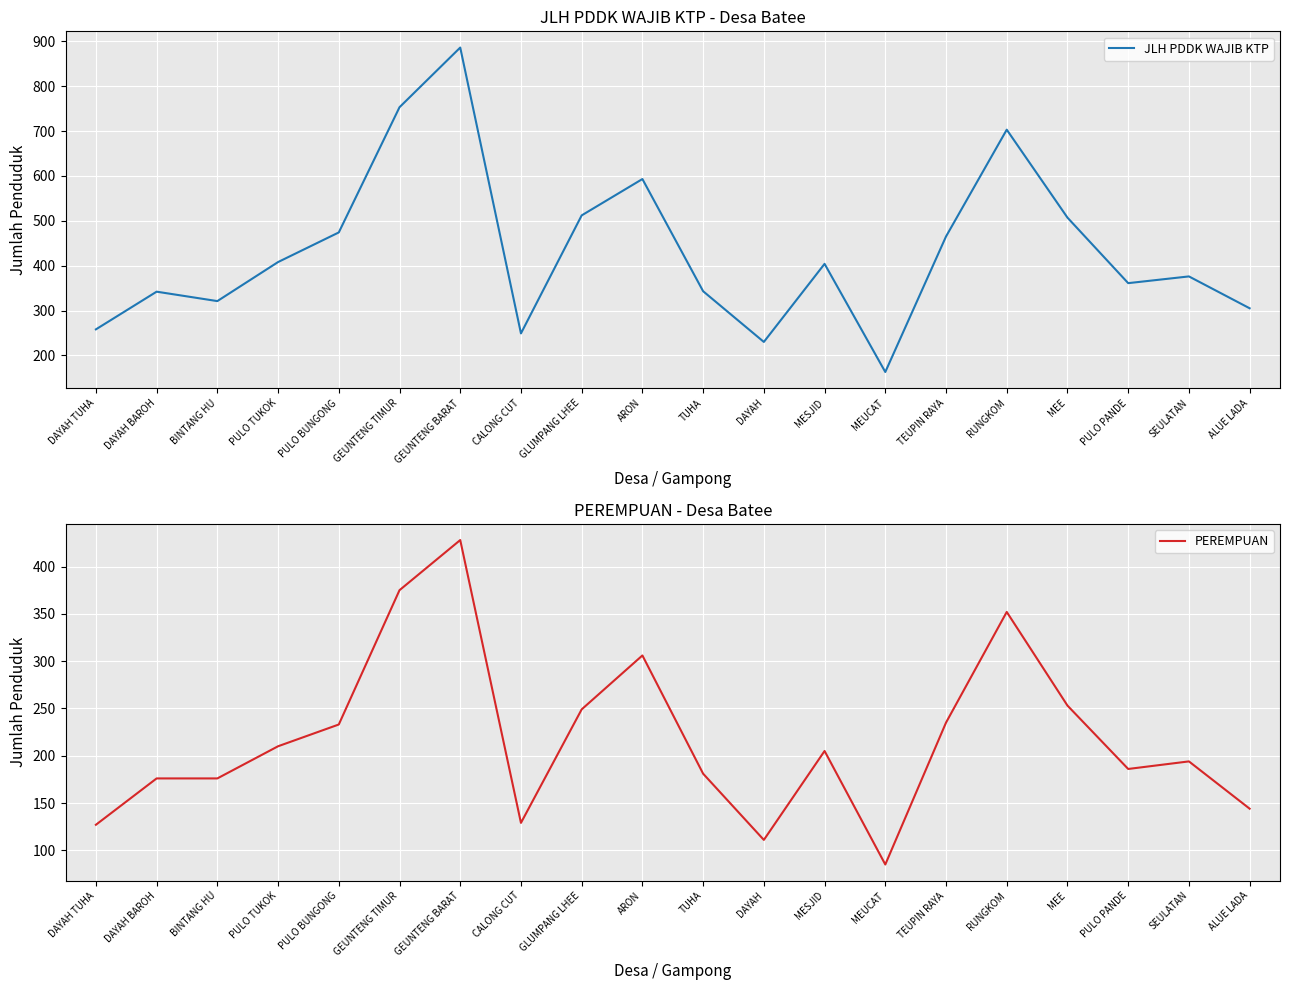

Reading left to right, extract all data points from this chart.

JLH PDDK WAJIB KTP: 258	342	321	408	474	753	886	249	512	593	343	230	404	163	465	703	507	361	376	305
PEREMPUAN: 127	176	176	210	233	375	428	129	249	306	181	111	205	85	235	352	253	186	194	144